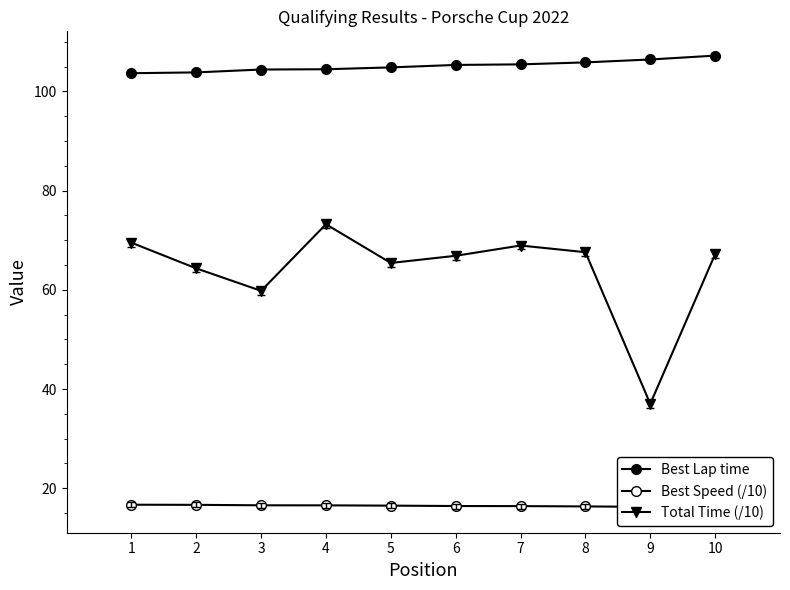

Which series has the largest total across all categories?

Best Lap time